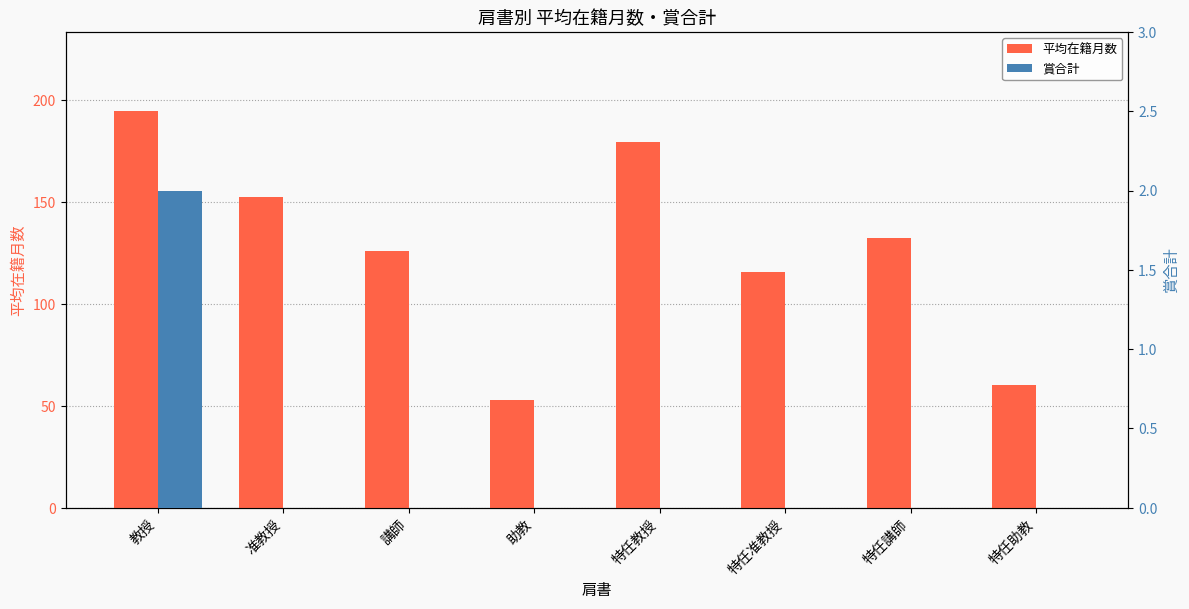

How many categories are shown in the chart?

8